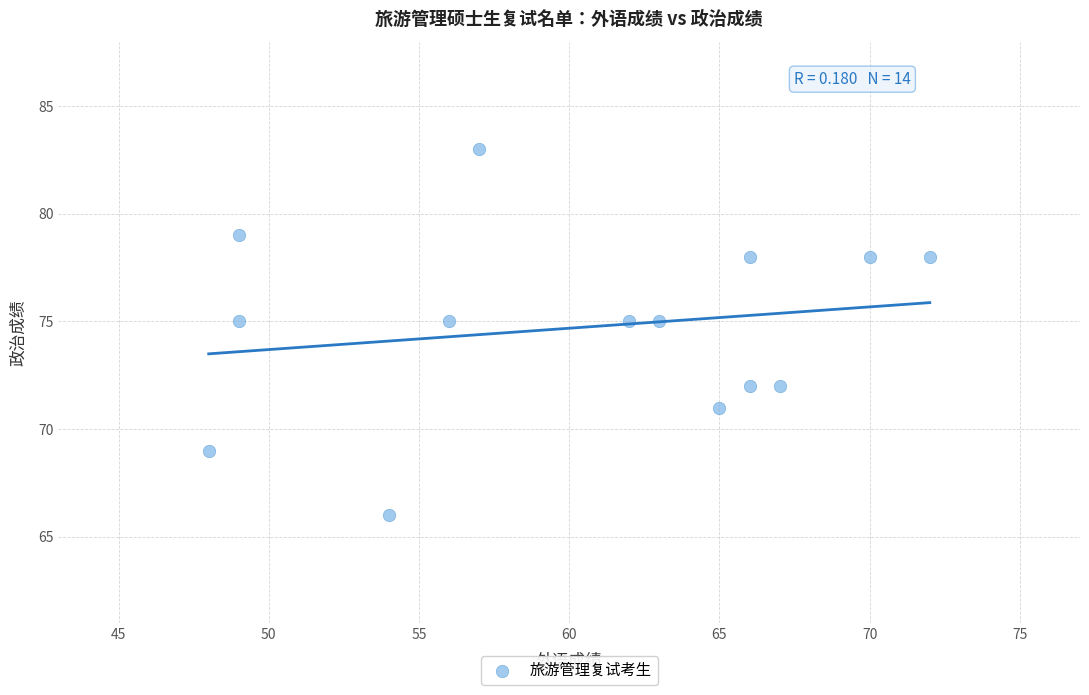

What is the range of X values (max minus min)?

24